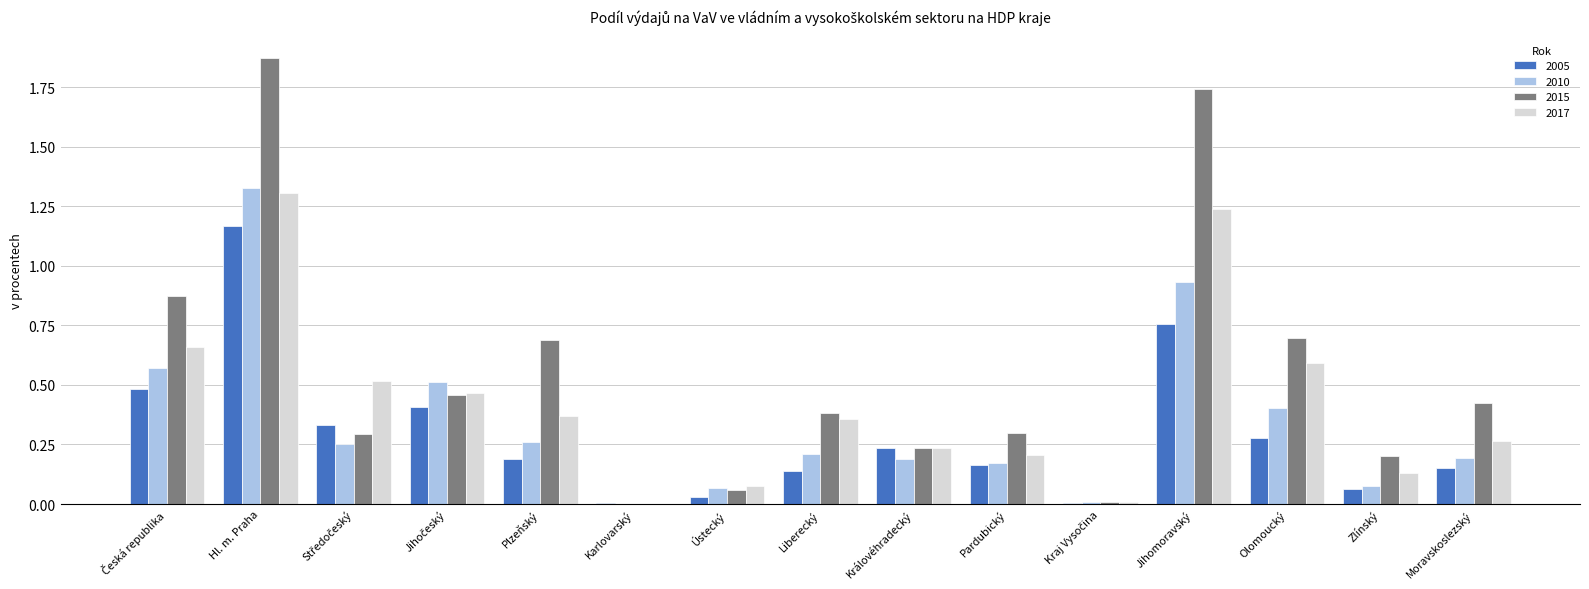

The value of 2010 at Královéhradecký is 0.2. True or false?

True